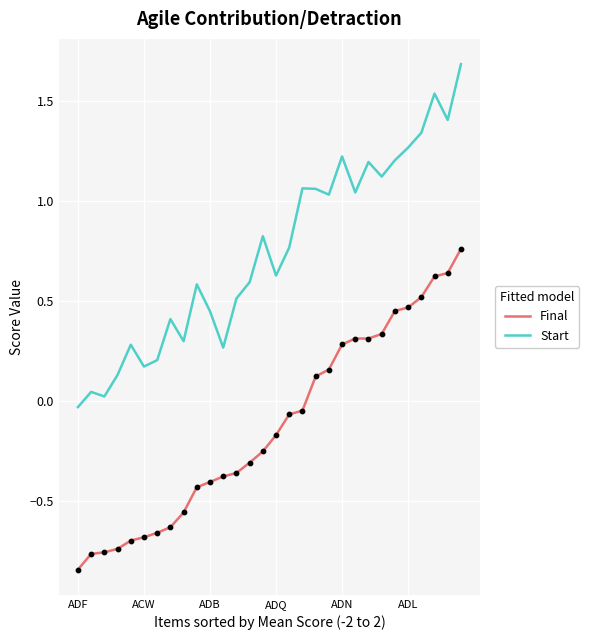

Rank the series by their maximum value, from highest to lowest.

Start, Final